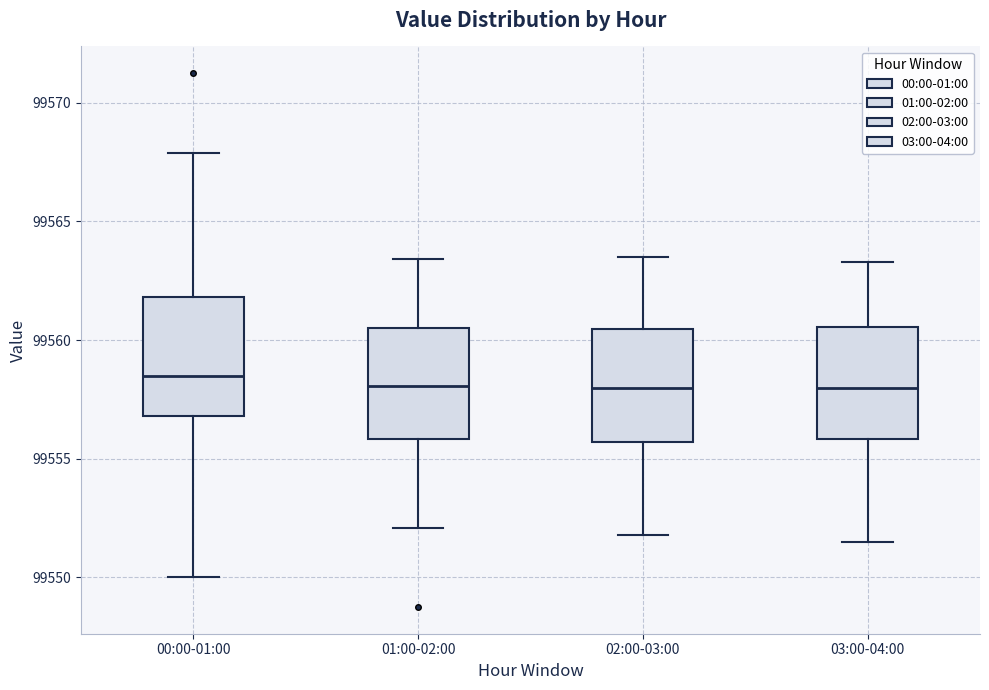

Reading left to right, read every box against the y-axis: the position of its median line, the range the box covers, and the ends of its whiskers. The values are not printed on the chart, so give them approximately, as read against the axis.

00:00-01:00: median 99558.5, box 99557.0 to 99562.0, whiskers 99550.0 to 99568.0
01:00-02:00: median 99558.0, box 99556.0 to 99560.5, whiskers 99552.0 to 99563.5
02:00-03:00: median 99558.0, box 99555.5 to 99560.5, whiskers 99552.0 to 99563.5
03:00-04:00: median 99558.0, box 99556.0 to 99560.5, whiskers 99551.5 to 99563.5